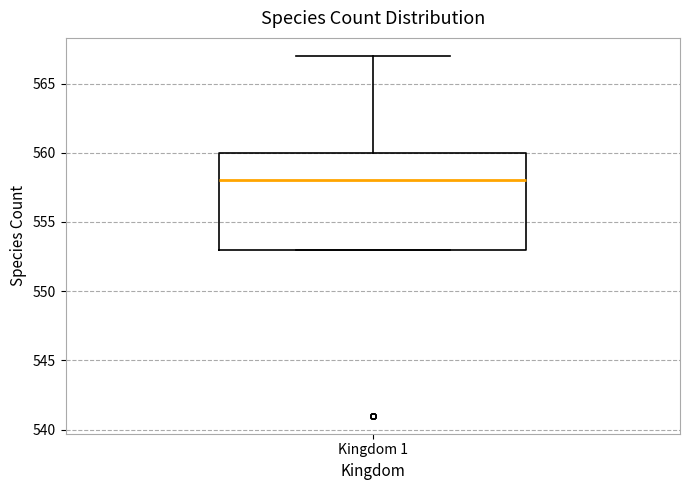

Read this box plot against the y-axis: the position of the median line, the range covered by the box, and the ends of both whiskers. The values are not printed on the chart, so give them approximately, as read against the axis.

median 558, box 553 to 560, whiskers 553 to 567